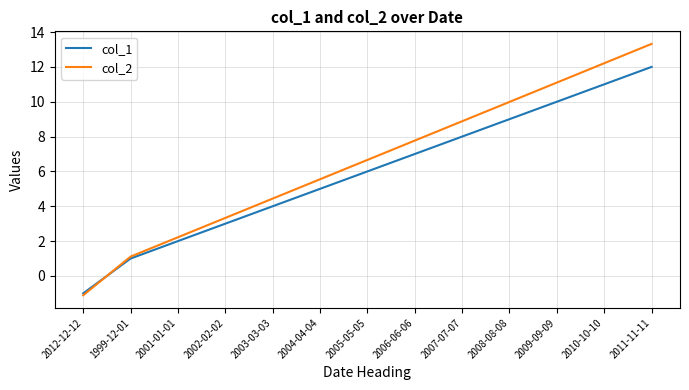

How many values in the col_1 series are below 6?

6